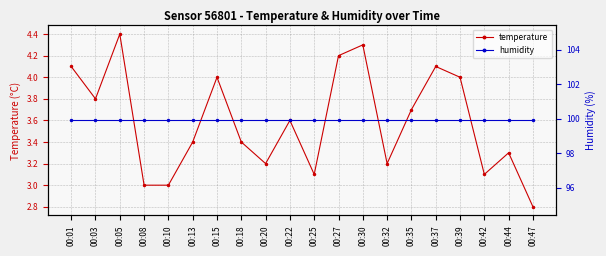

Does the chart have visible grid lines?

Yes